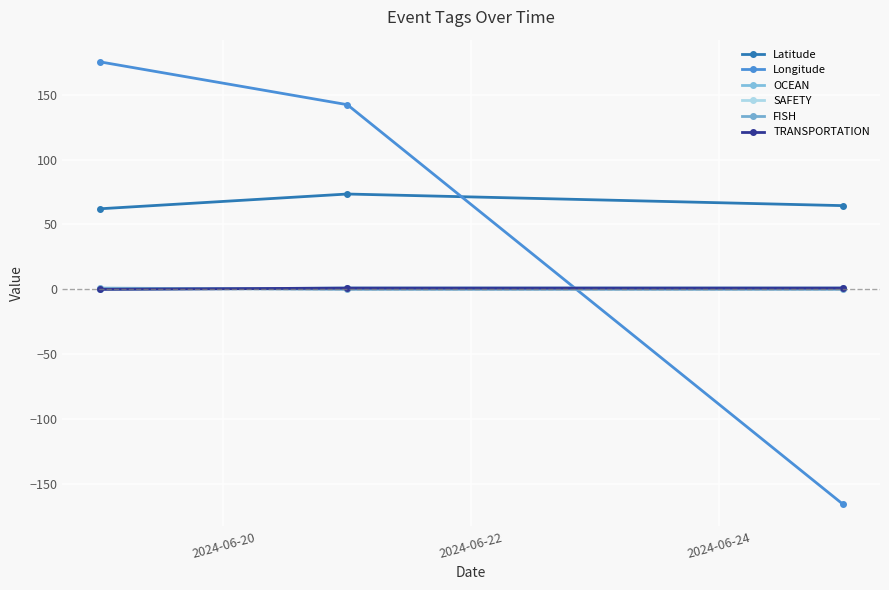

Rank the series by their maximum value, from highest to lowest.

Longitude, Latitude, OCEAN, SAFETY, FISH, TRANSPORTATION